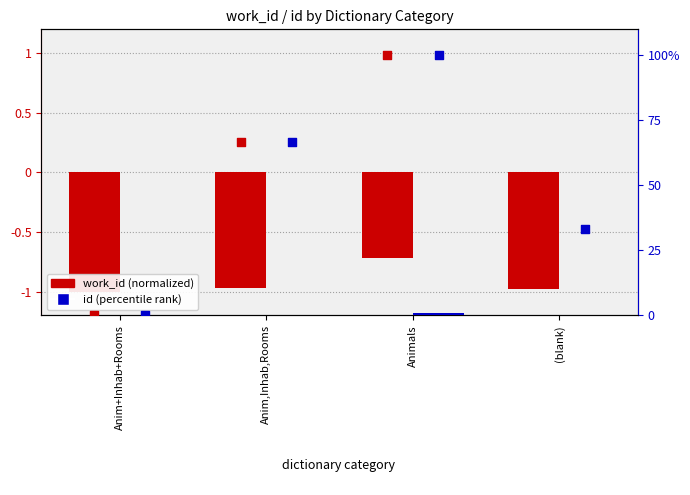

Is the value of work_id percentile at Anim,Inhab,Rooms greater than the value of id percentile at (blank)?

Yes